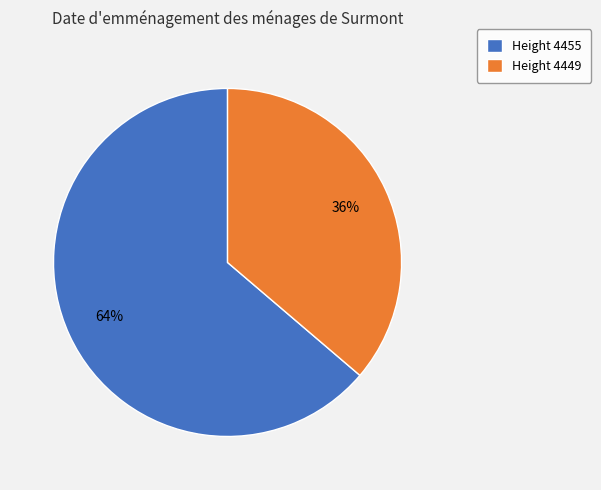

The Height 4455 slice represents 58% of the pie. True or false?

False